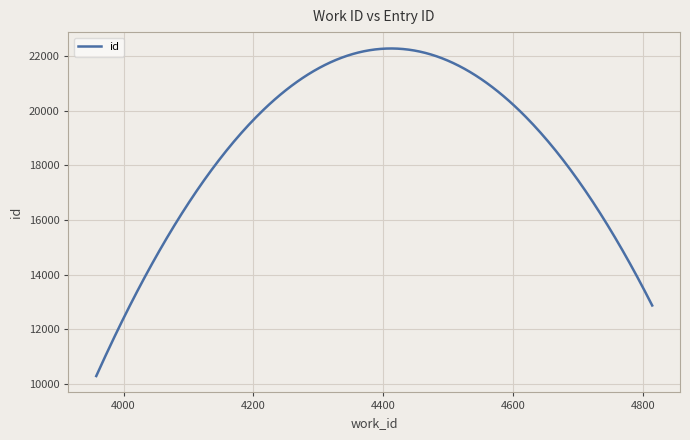

What is the smallest value displayed?

10287.0